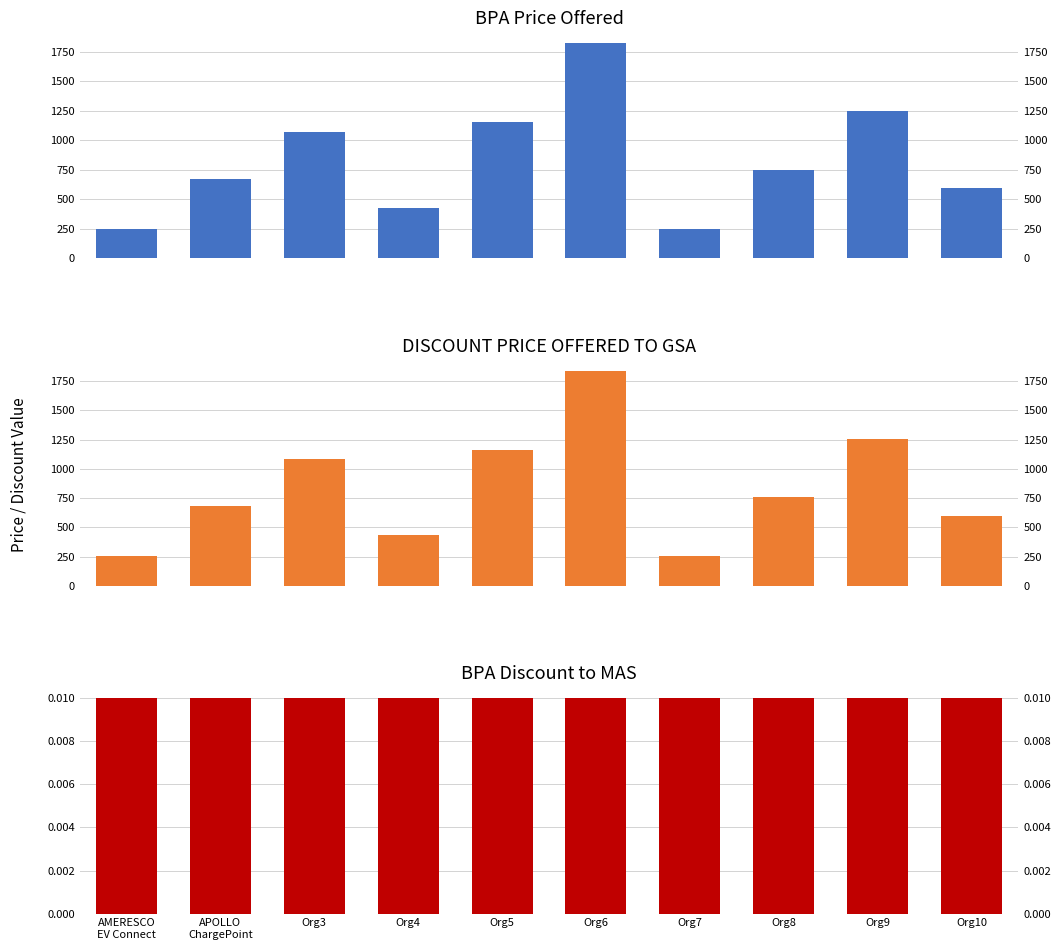

What is the average value of the DISCOUNT PRICE OFFERED TO GSA series?

831.6